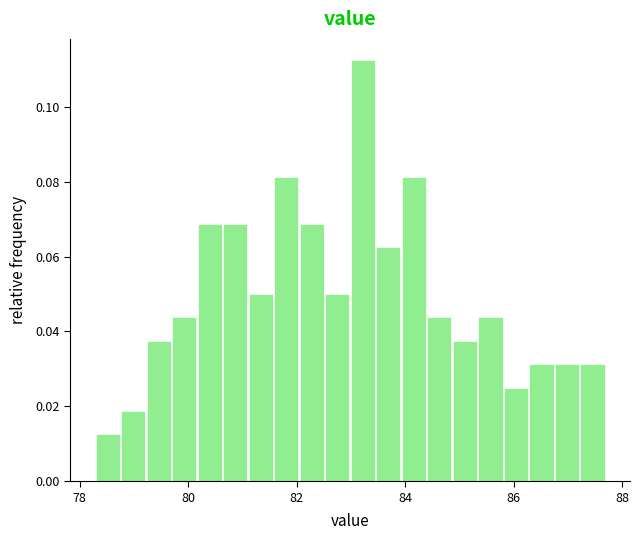

Read against the x-axis, roughly where is the centre of the tallest bar?

83.2